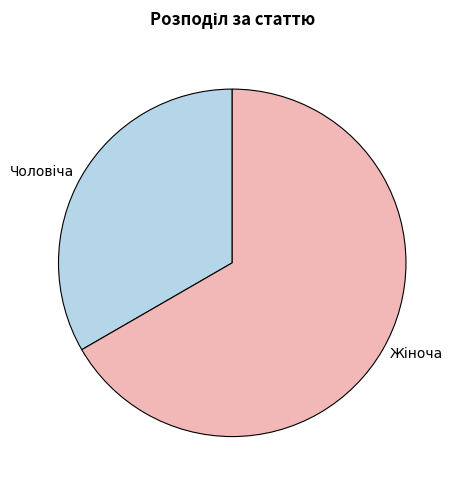

Is there any slice that represents more than half of the pie?

Yes